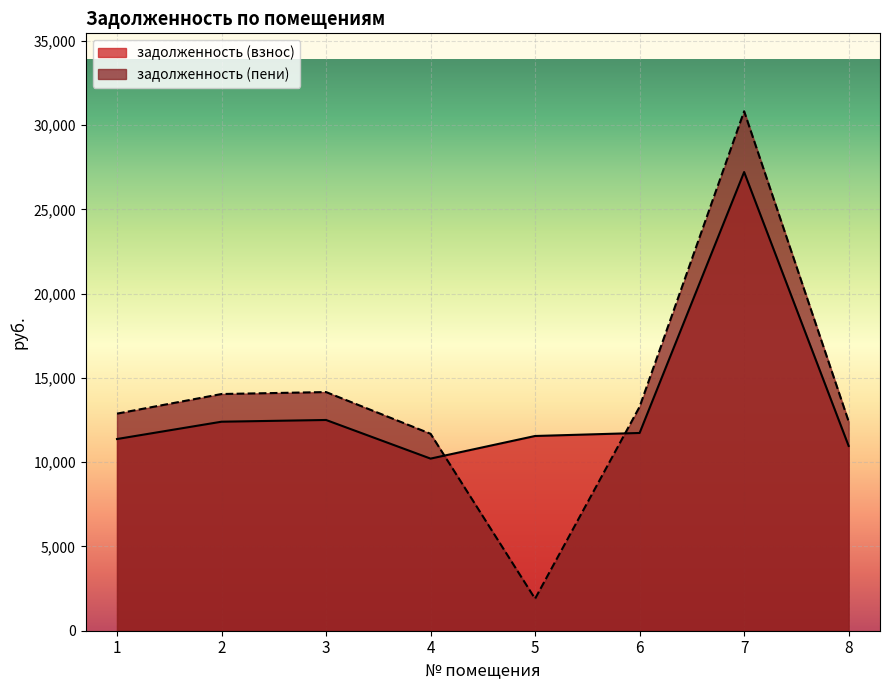

List the series in order of their overall mean, highest first.

задолженность (пени), задолженность (взнос)